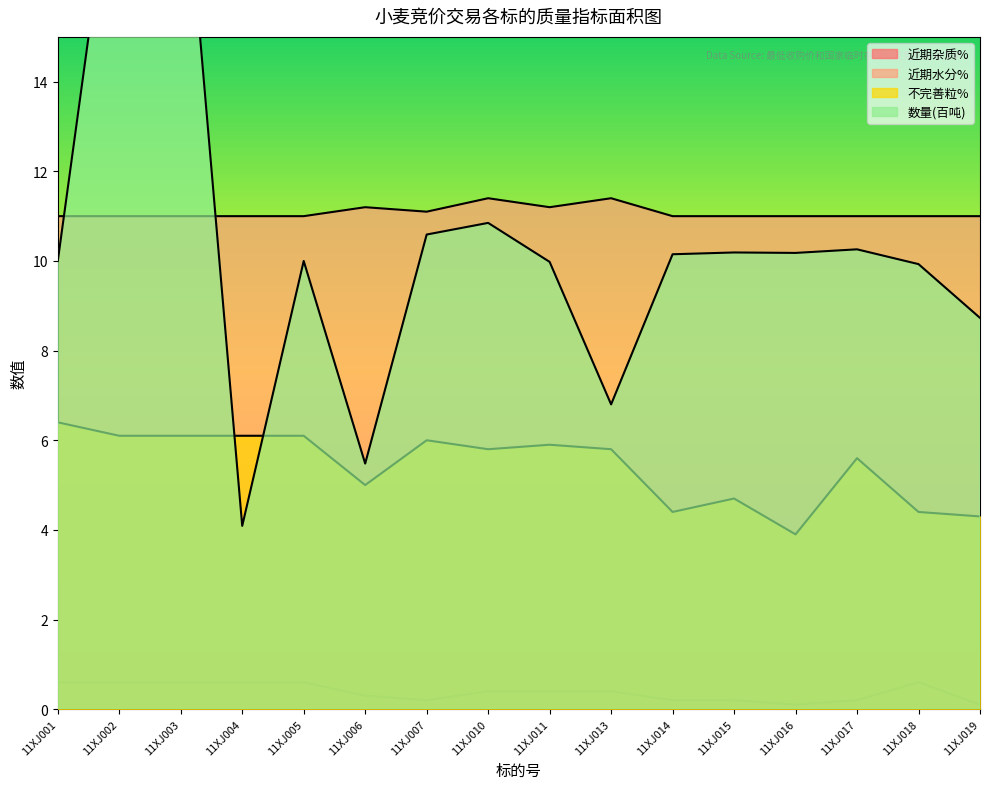

List the labels in order of 近期水分% value, smallest first.

11XJ001, 11XJ002, 11XJ003, 11XJ004, 11XJ005, 11XJ014, 11XJ015, 11XJ016, 11XJ017, 11XJ018, 11XJ019, 11XJ007, 11XJ006, 11XJ011, 11XJ010, 11XJ013